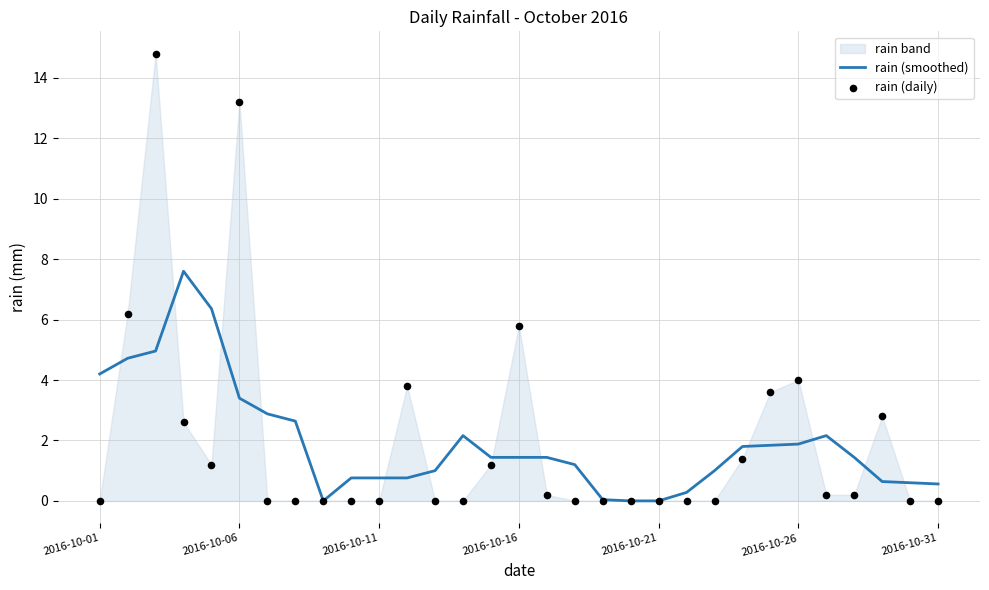

Which series has the largest total across all categories?

rain (daily)